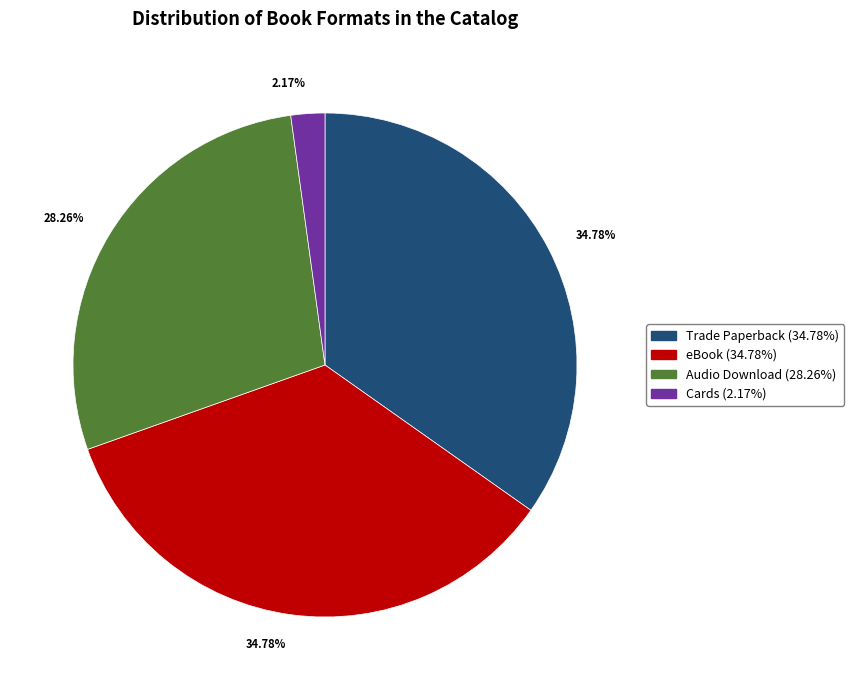

How many segments does this pie chart have?

4